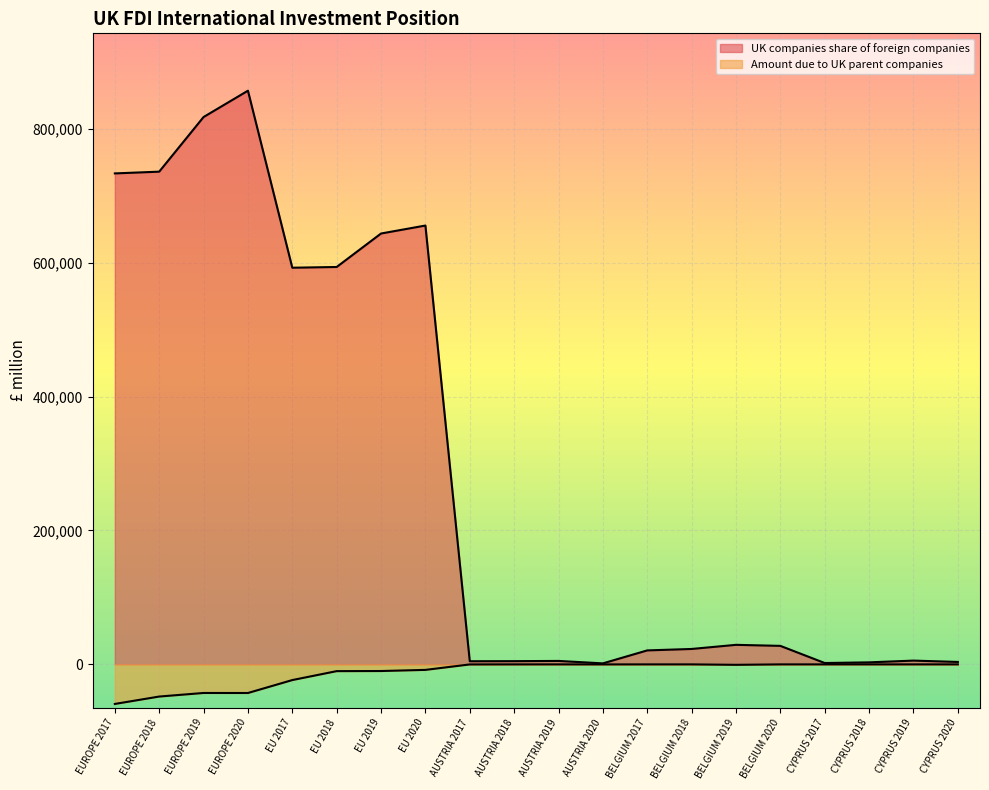

At which category does Amount due to UK parent companies reach its first local valley?

EUROPE 2020